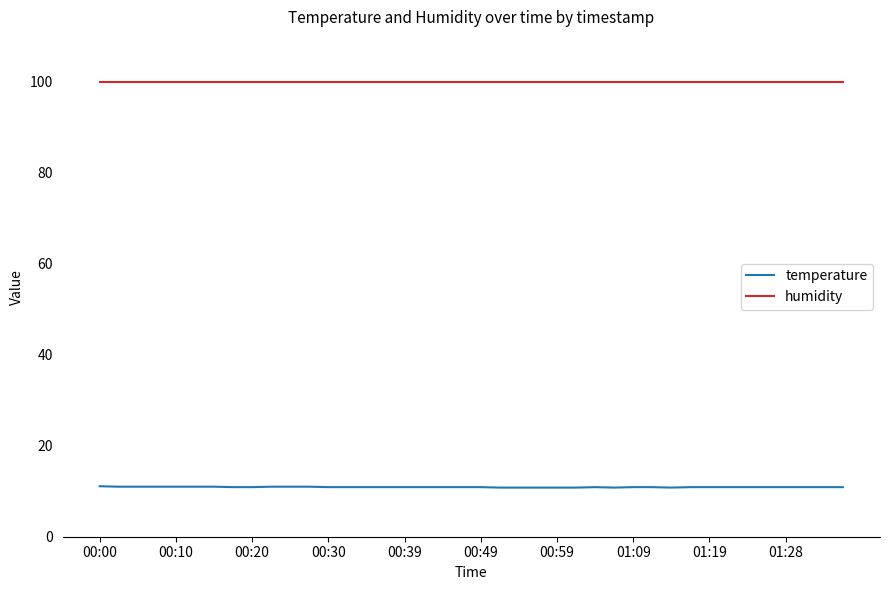

Which series has the largest range (max minus min)?

temperature